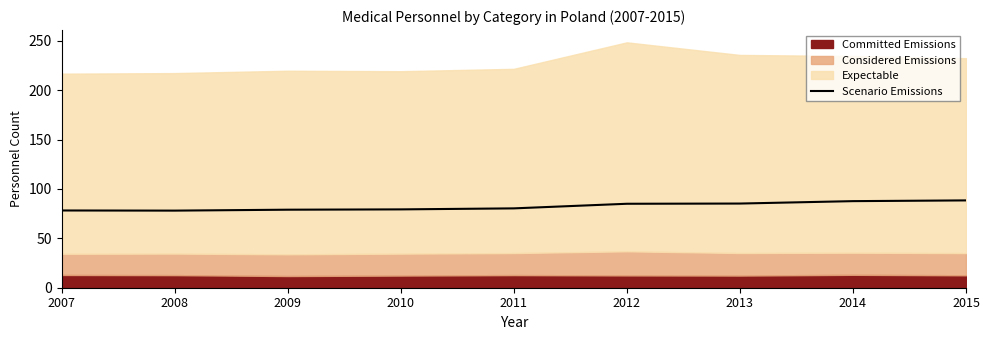

List the labels in order of value, largest first.

2015, 2014, 2013, 2012, 2011, 2010, 2009, 2007, 2008